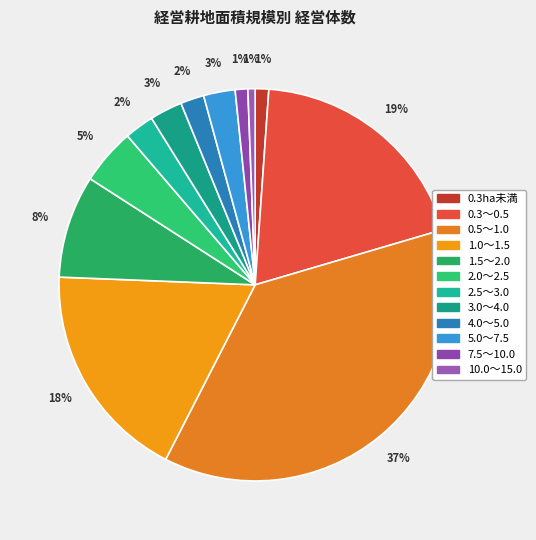

Which slice is the largest?

0.5～1.0